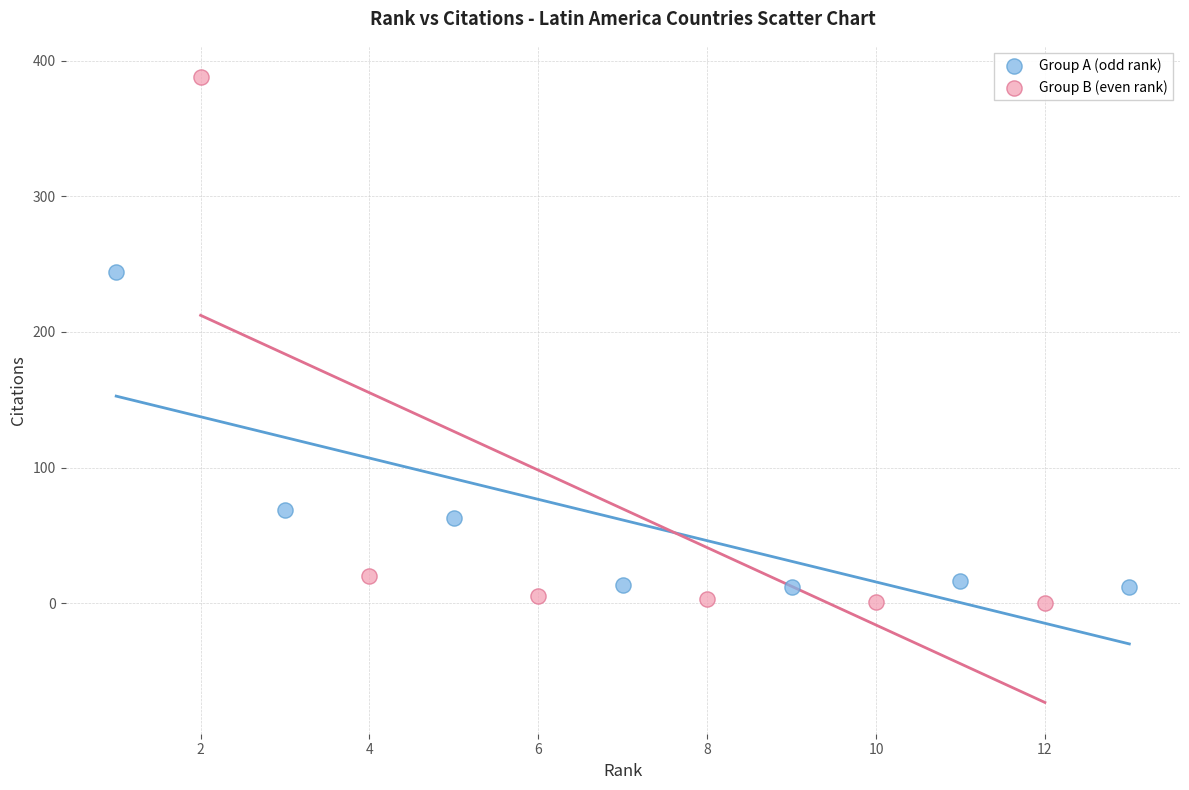

Which series contains the highest Y value?

Group B (even rank)